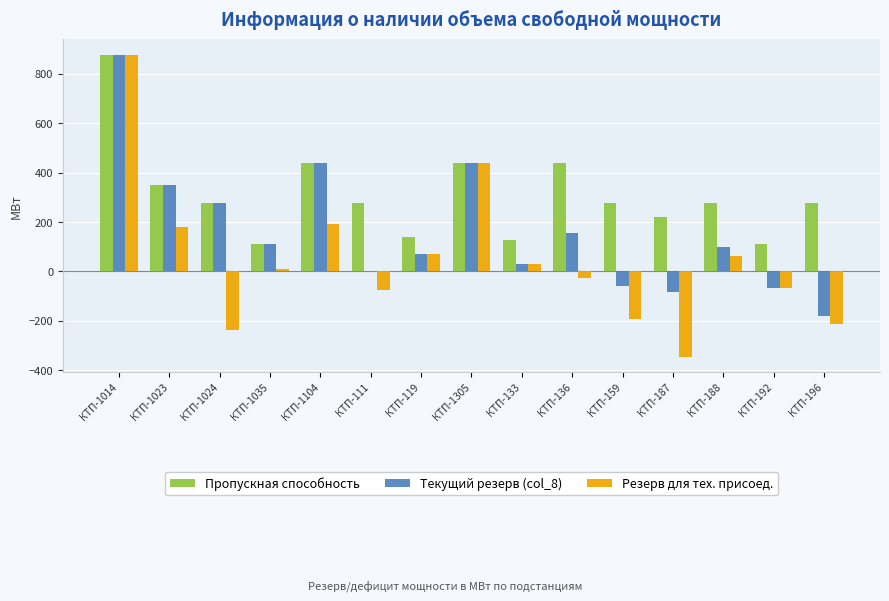

Is the value of Резерв для тех. присоед. at КТП-192 greater than the value of Пропускная способность at КТП-159?

No